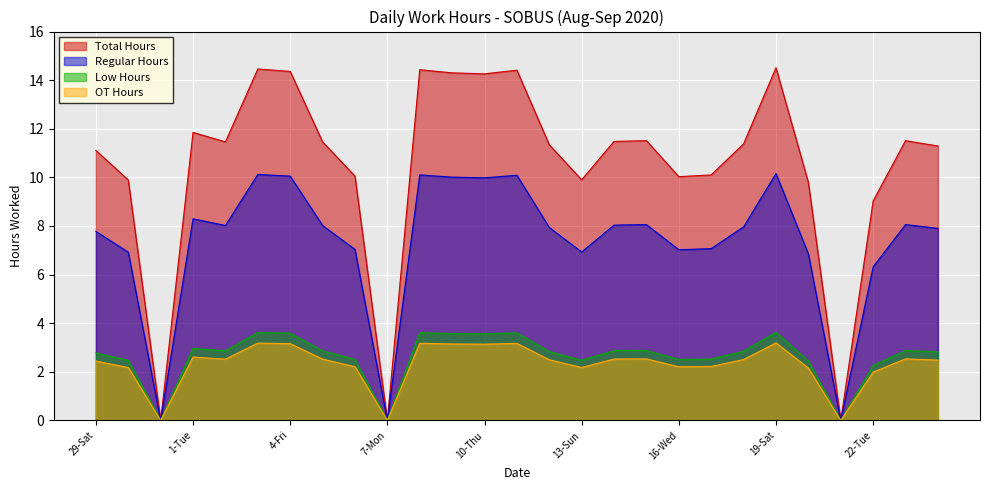

True or false: the data has more than 0 interior local peaks.

True